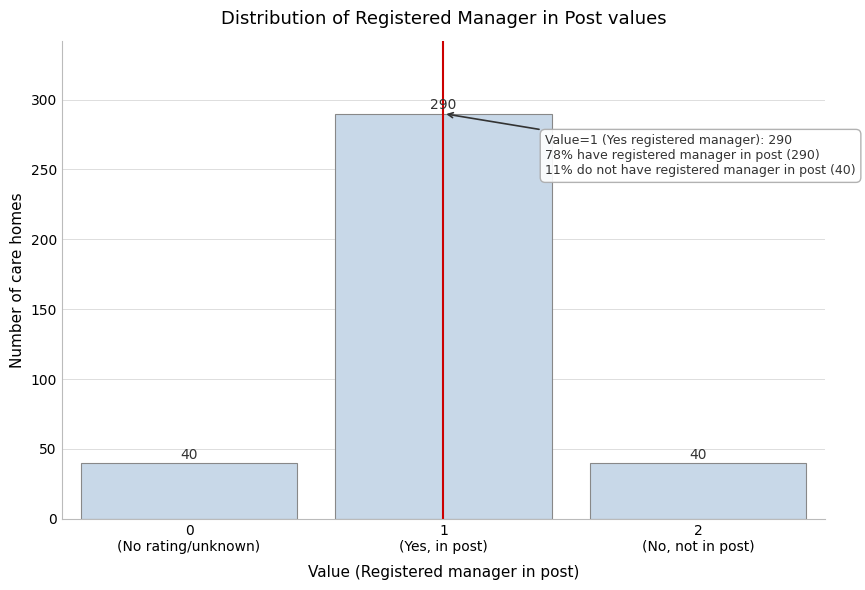

Reading left to right, list all the values displayed in this chart.

40	290	40